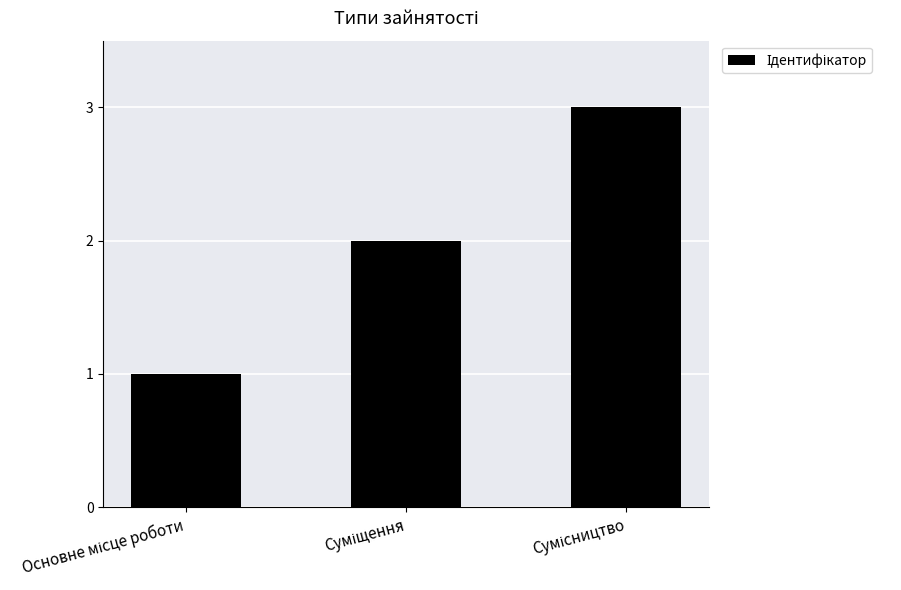

What is the maximum value shown in the chart?

3